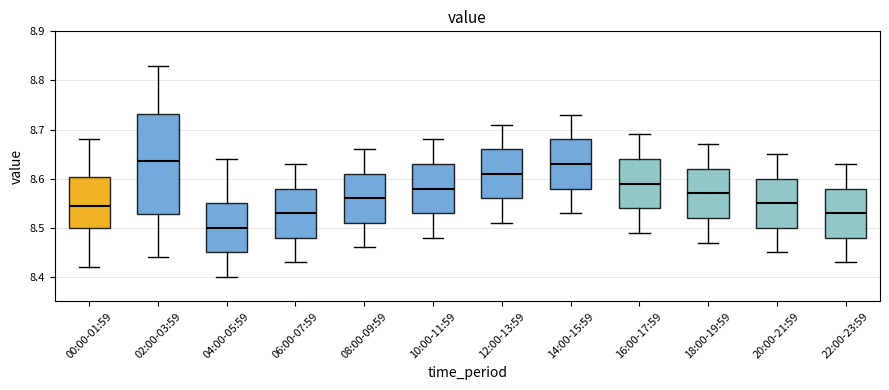

Where does the lower whisker of the box for 08:00-09:59 end on the y-axis? The values are not printed on the chart, so give them approximately, as read against the axis.

8.46